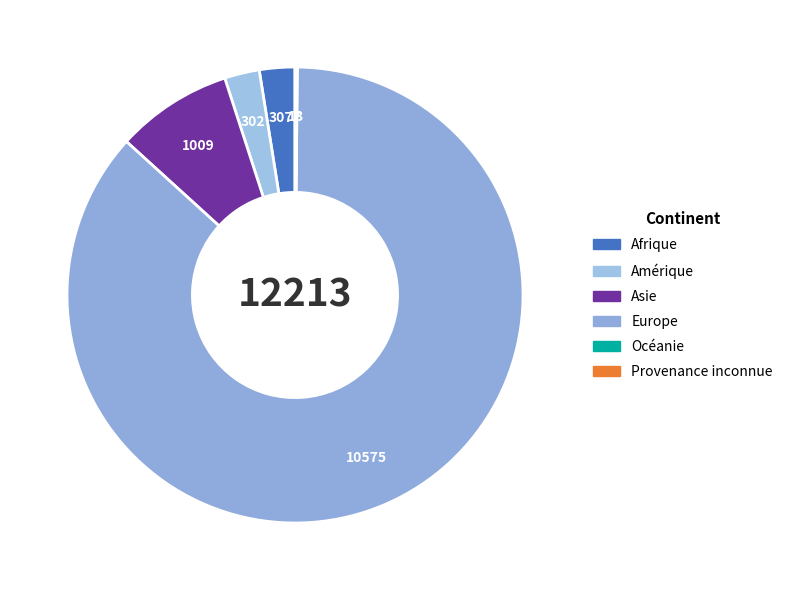

Which has a higher value, Europe or Provenance inconnue?

Europe